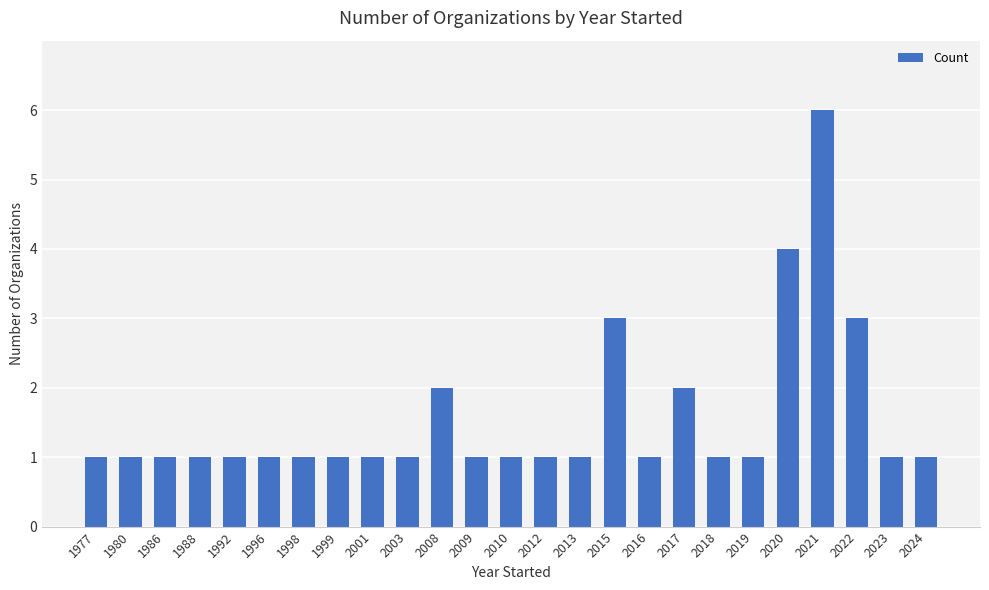

Does the chart contain any negative values?

No